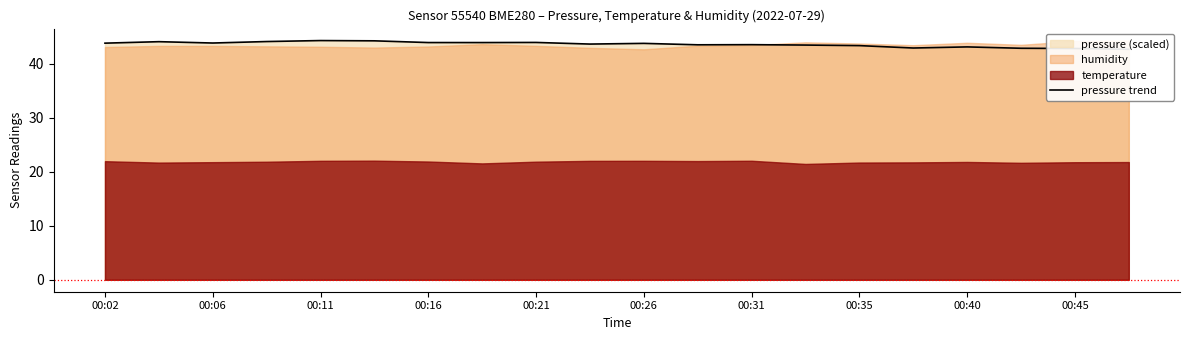

Count the number of values greater than 43.

16